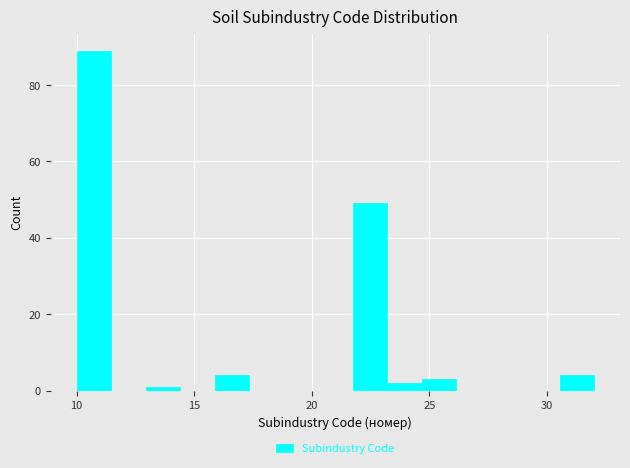

Read against the x-axis, roughly where is the centre of the tallest bar?

10.5